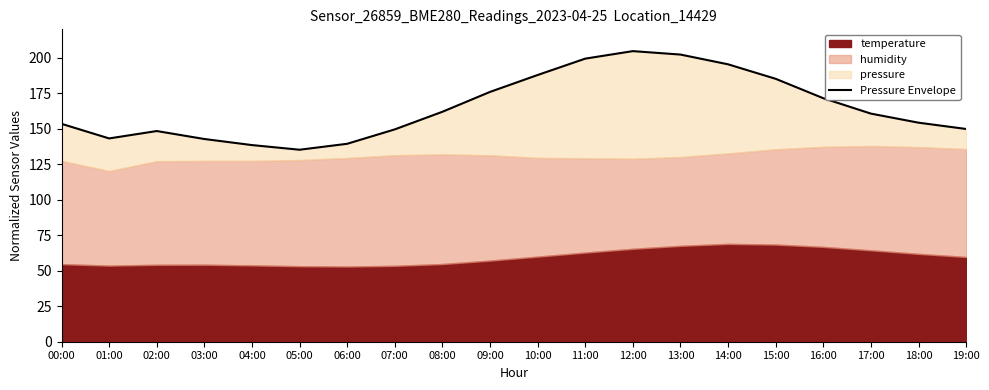

What is the difference between the maximum and minimum values?

69.4